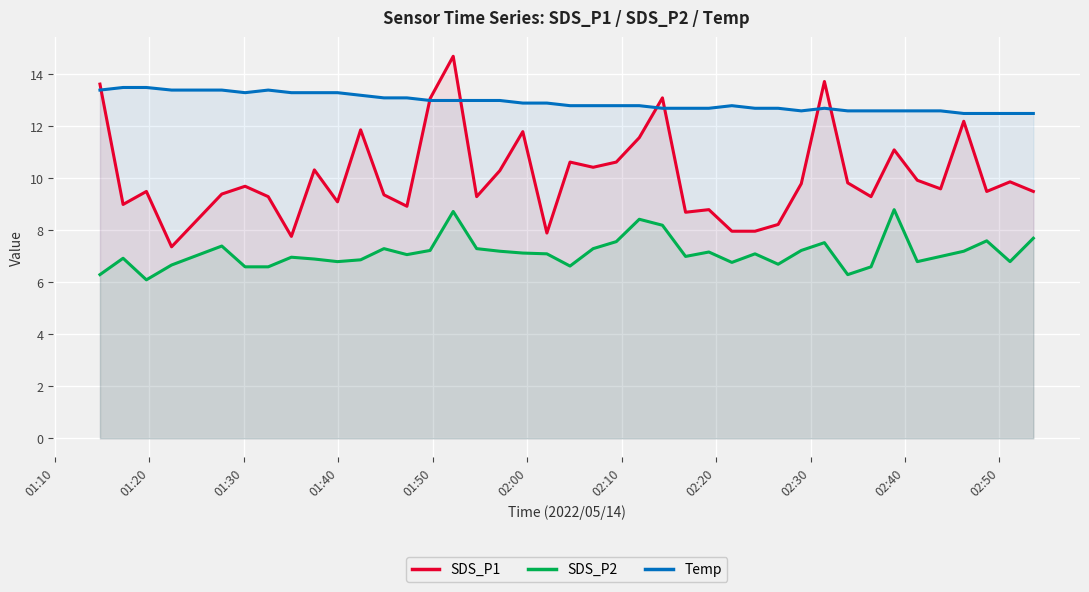

True or false: SDS_P1 and SDS_P2 intersect in this chart.

False